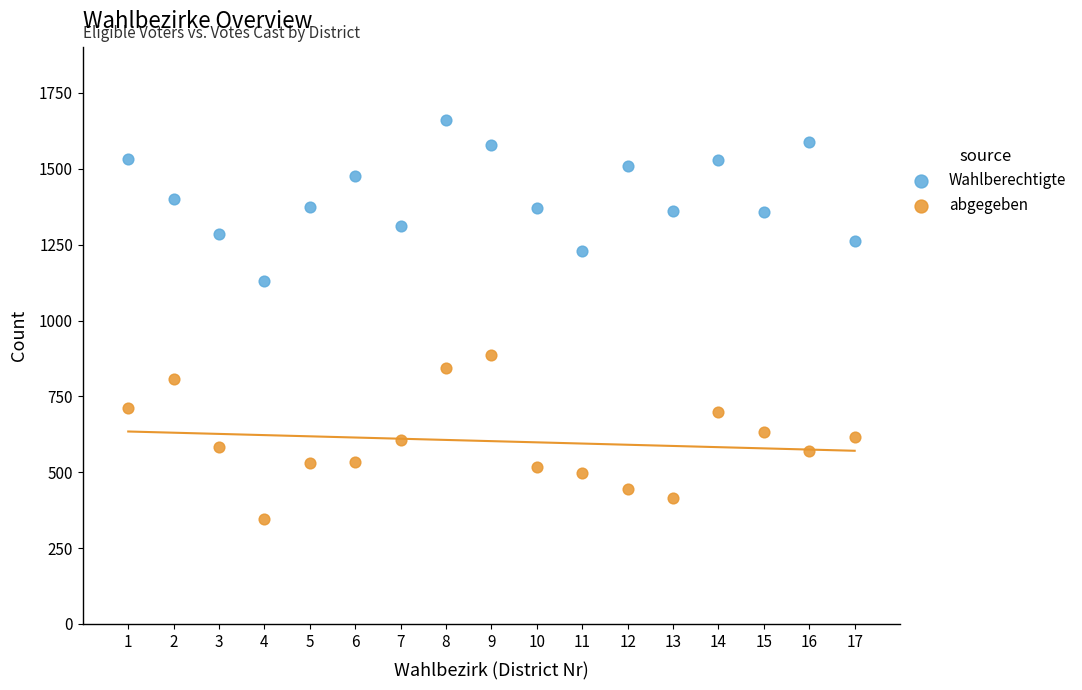

What is the X range (max minus min) for the scatter plot?

16